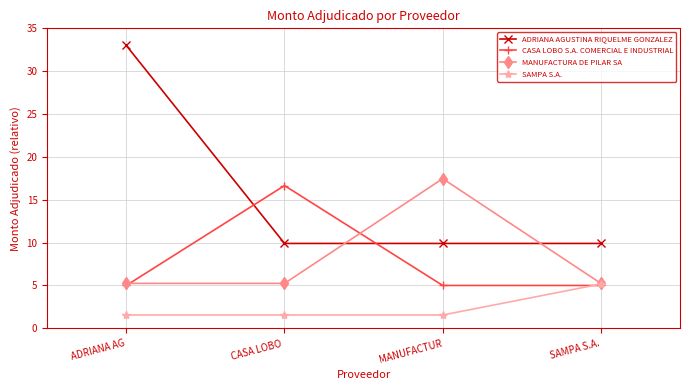

Reading left to right, list all the values displayed in this chart.

ADRIANA AGUSTINA RIQUELME GONZALEZ: ADRIANA AG=33.0	CASA LOBO =9.9	MANUFACTUR=9.9	SAMPA S.A.=9.9
CASA LOBO S.A. COMERCIAL E INDUSTRIAL: ADRIANA AG=5.0	CASA LOBO =16.7	MANUFACTUR=5.0	SAMPA S.A.=5.0
MANUFACTURA DE PILAR SA: ADRIANA AG=5.2	CASA LOBO =5.2	MANUFACTUR=17.5	SAMPA S.A.=5.2
SAMPA S.A.: ADRIANA AG=1.5	CASA LOBO =1.5	MANUFACTUR=1.5	SAMPA S.A.=5.2